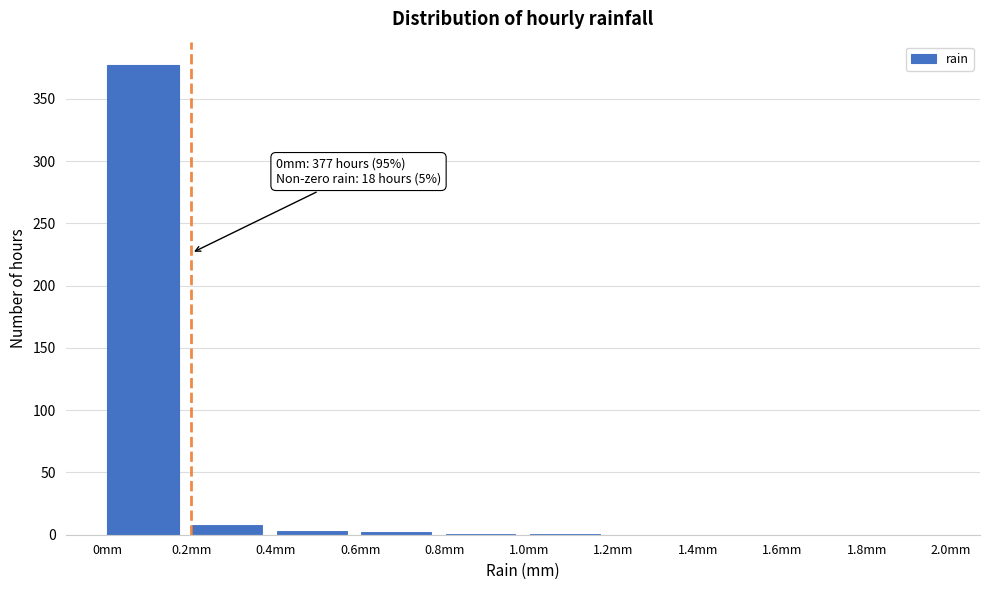

Over which range of the x-axis is the bar tallest?

0.0 to 0.2